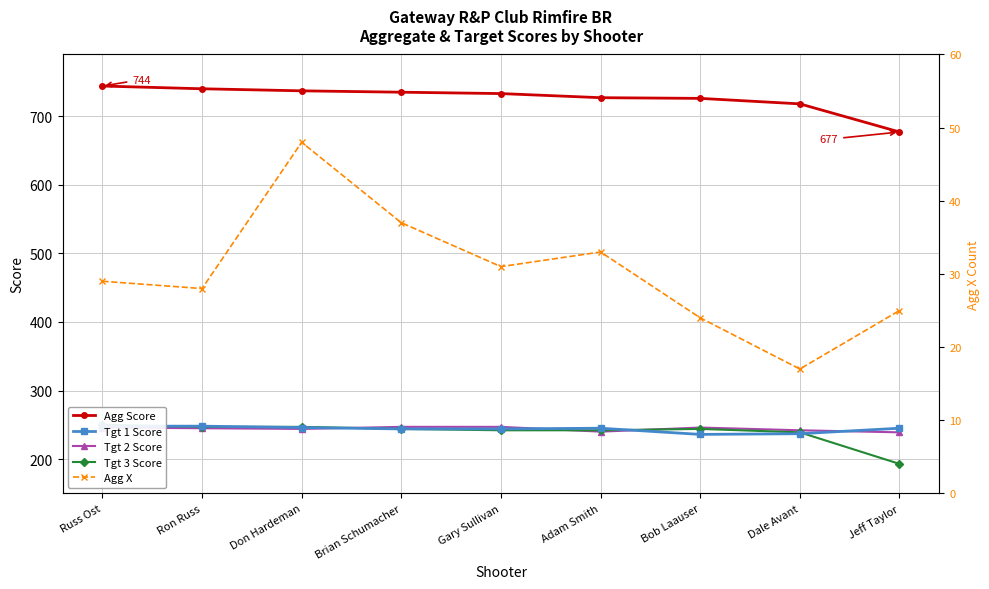

What is the label of the 4th point from the left?

Brian Schumacher